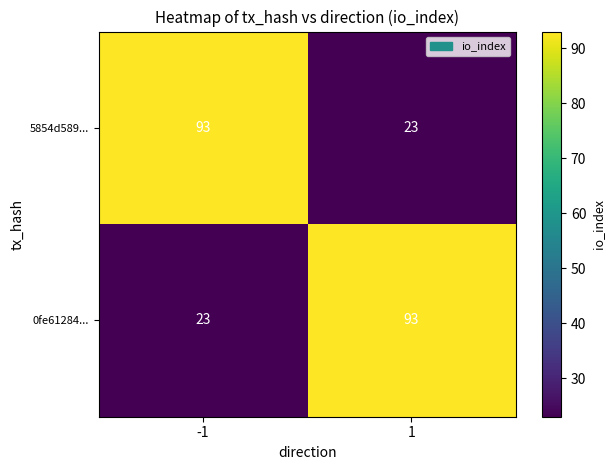

What is the sum of the 0fe61284... values at -1 and 1?

116